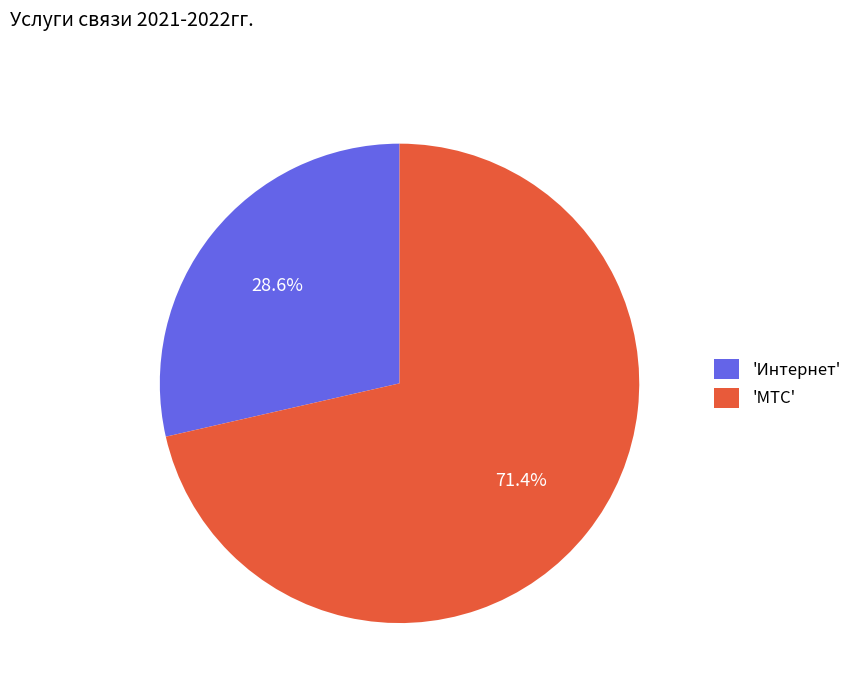

Rank the categories by value from lowest to highest.

'Интернет', 'МТС'